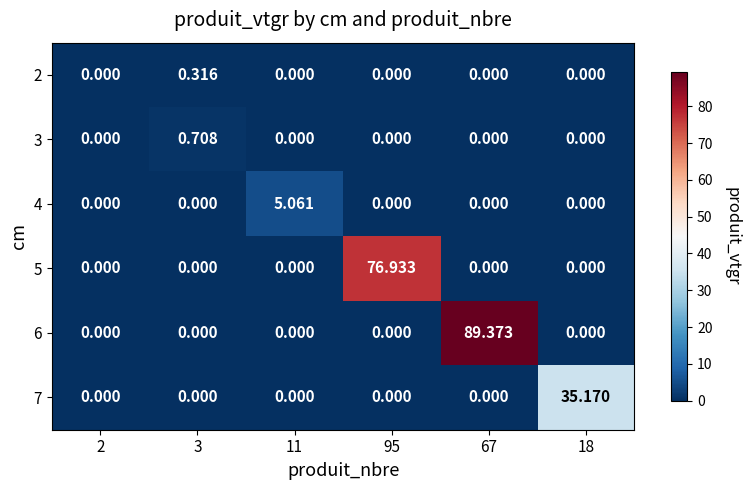

How many data points in 4 are above 0?

1